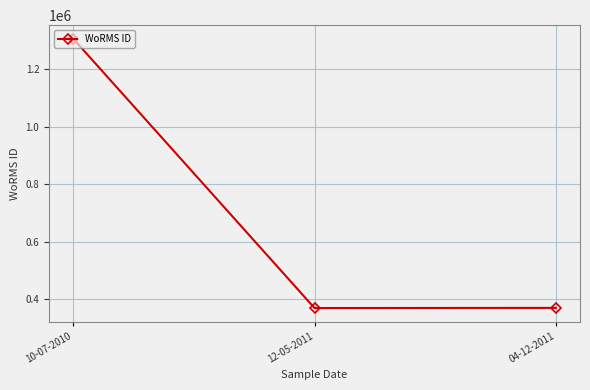

The chart shows a value of 370001 at 04-12-2011. True or false?

True